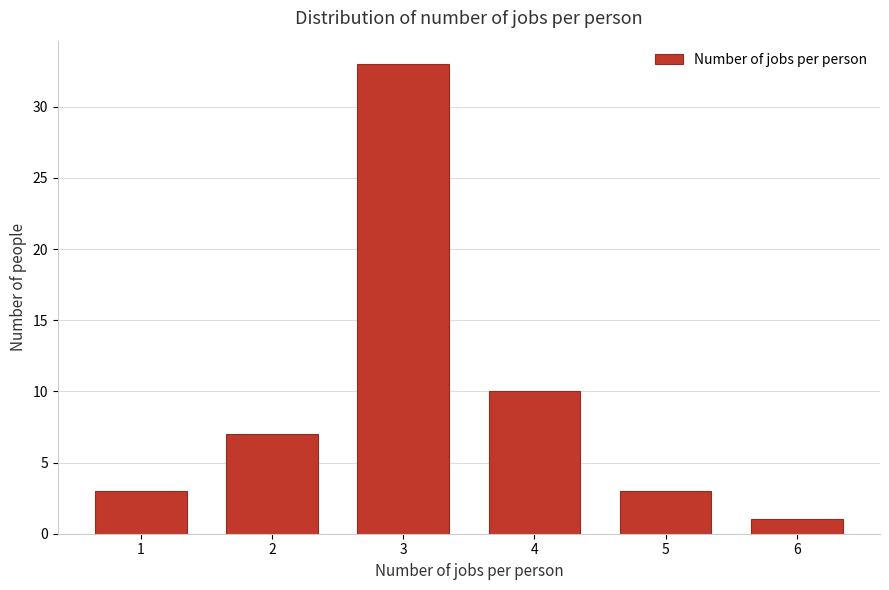

Reading left to right, list all the values displayed in this chart.

1=3	2=7	3=33	4=10	5=3	6=1